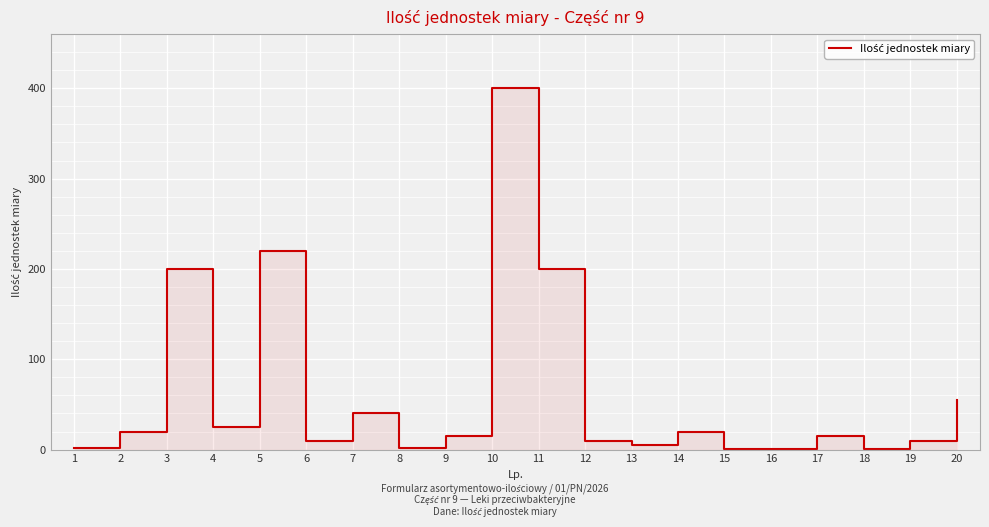

At which label is the value closest to 200?

3